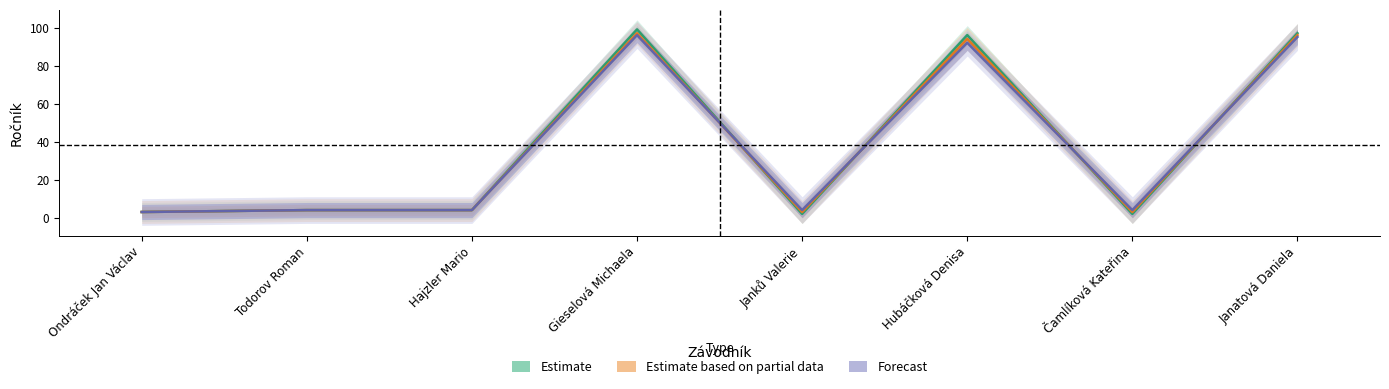

Does the chart have visible grid lines?

No